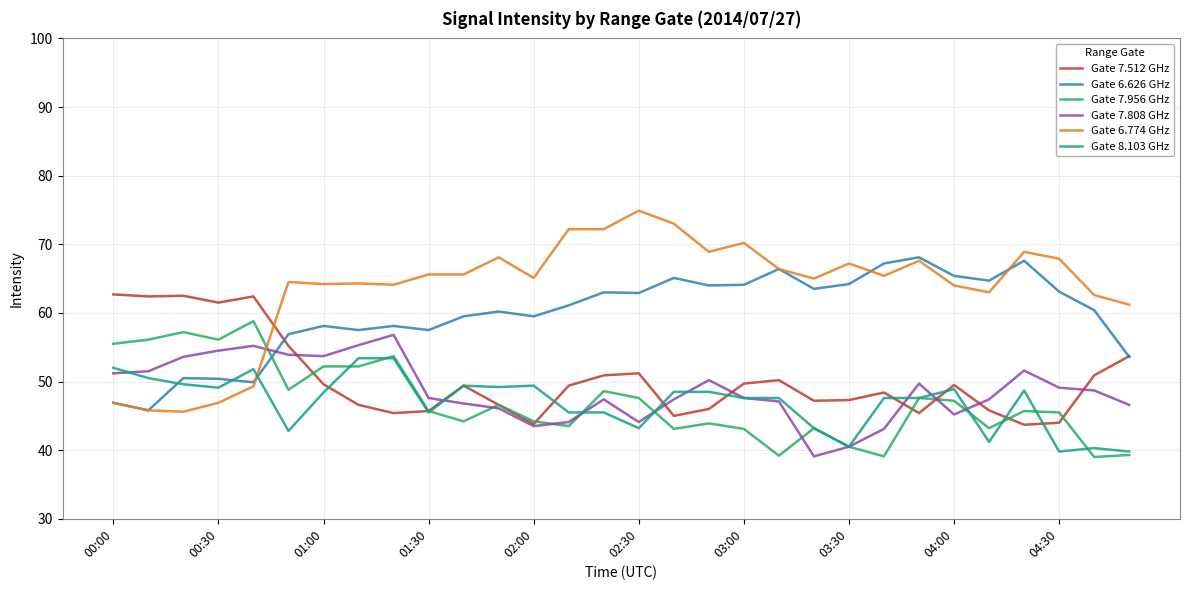

After their last crossing, which series has the higher values: Gate 6.626 GHz or Gate 7.808 GHz?

Gate 6.626 GHz